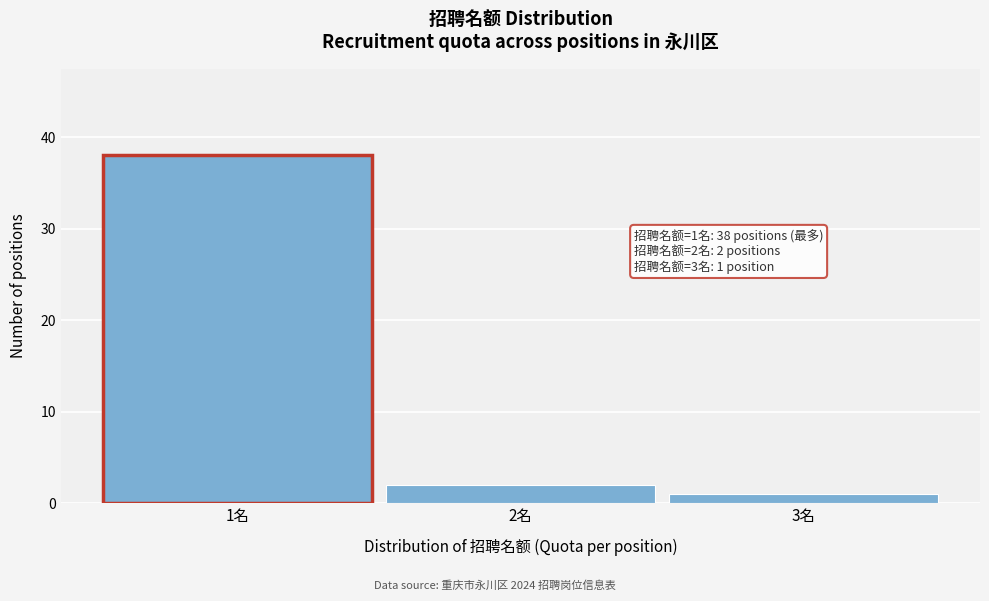

Reading right to left, transcribe all the data shown in this chart.

1	2	38